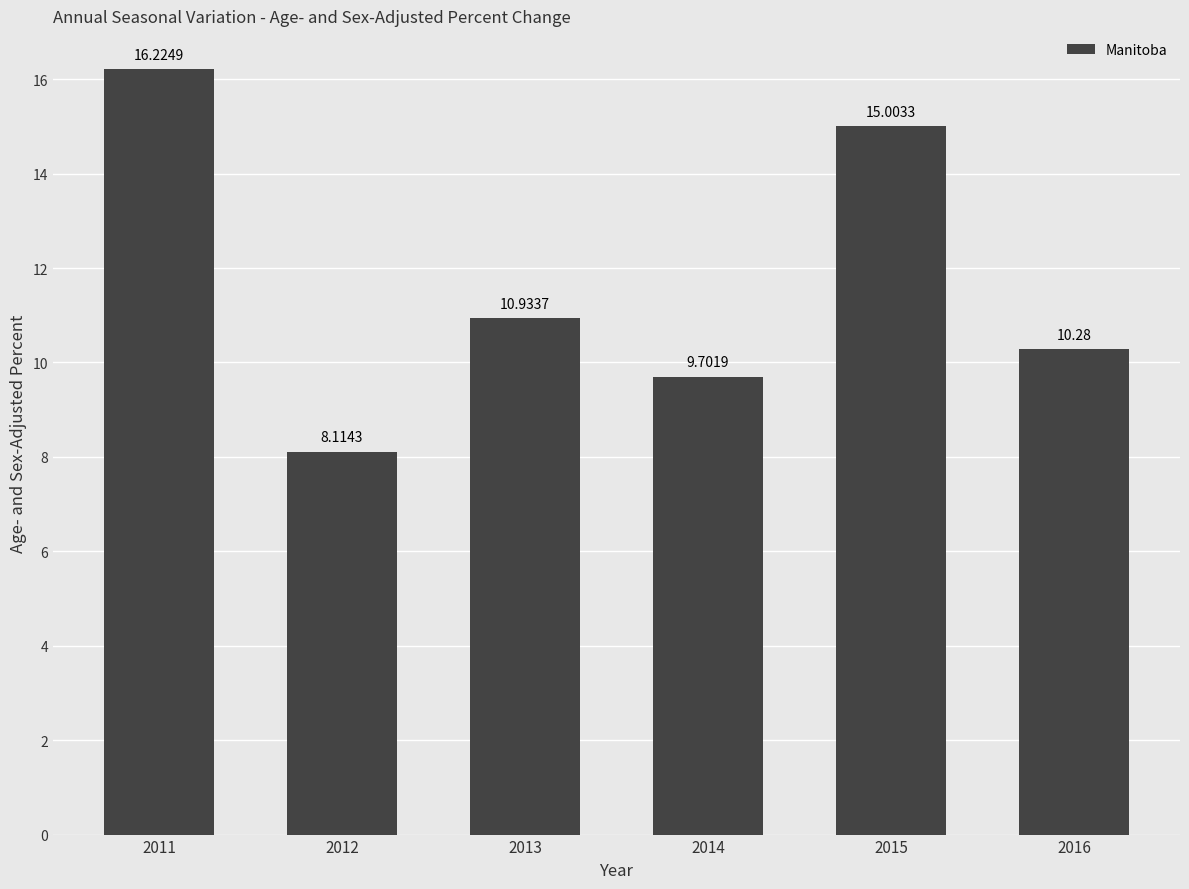

Which has a higher value, 2012 or 2011?

2011